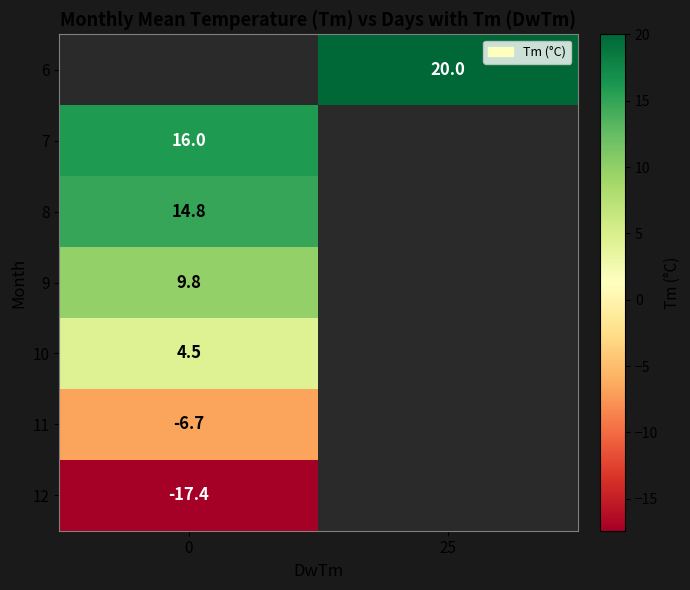

The value of 7 at 0 is 16.0. True or false?

True